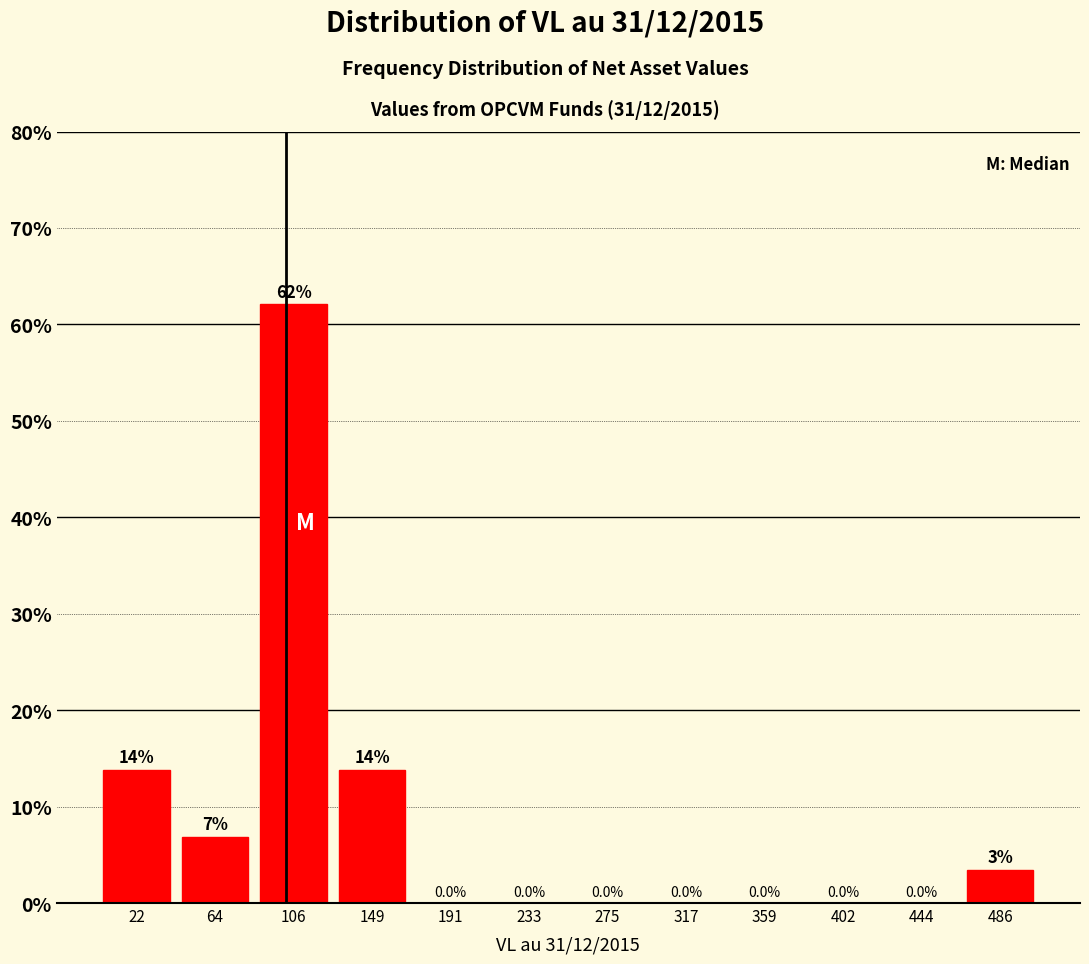

Which range on the x-axis has the tallest bar?

85 to 130